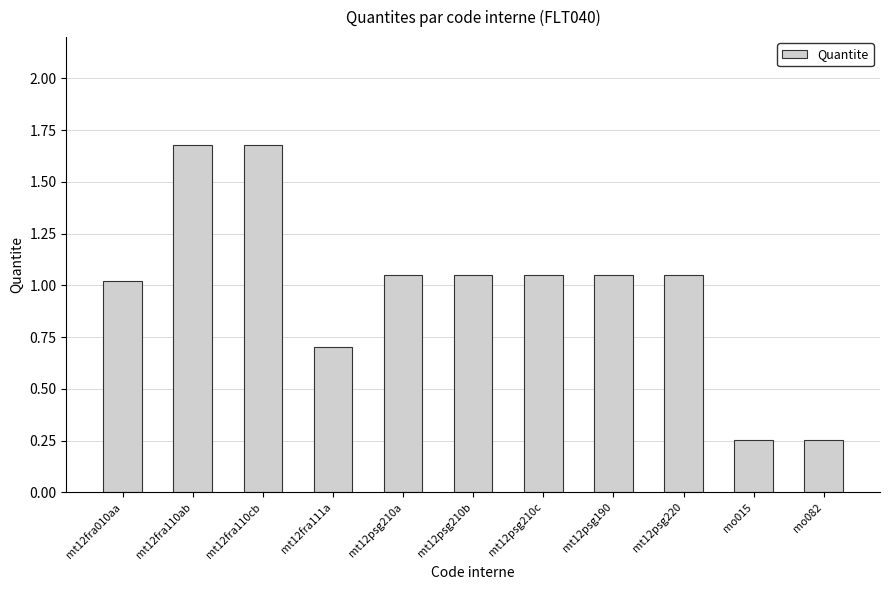

What is the label of the 2nd bar from the left?

mt12fra110ab